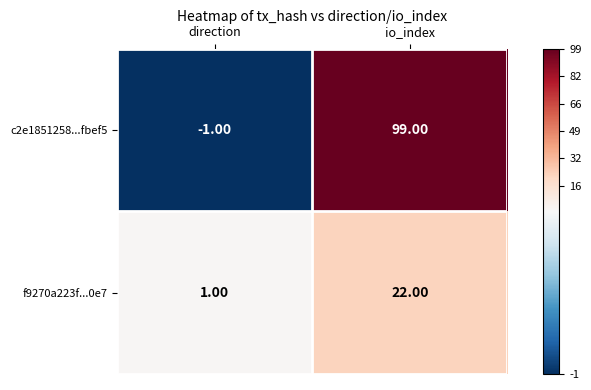

Which series has the largest total across all categories?

c2e1851258...fbef5